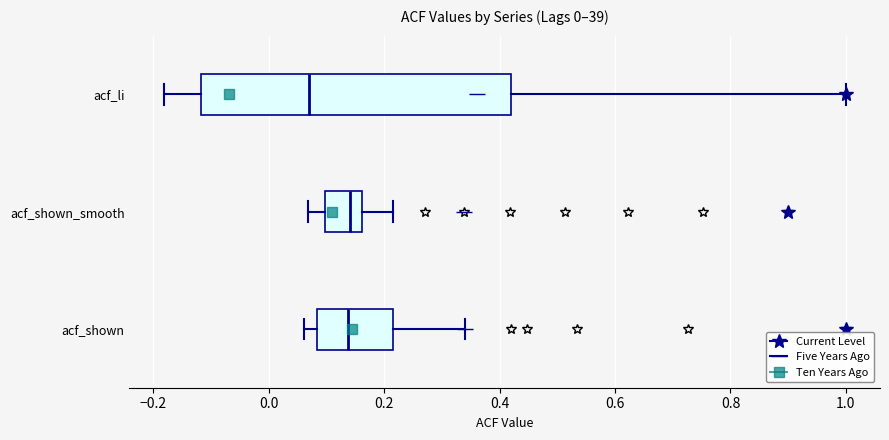

Which box is the widest, from its left edge to its right edge?

acf_li